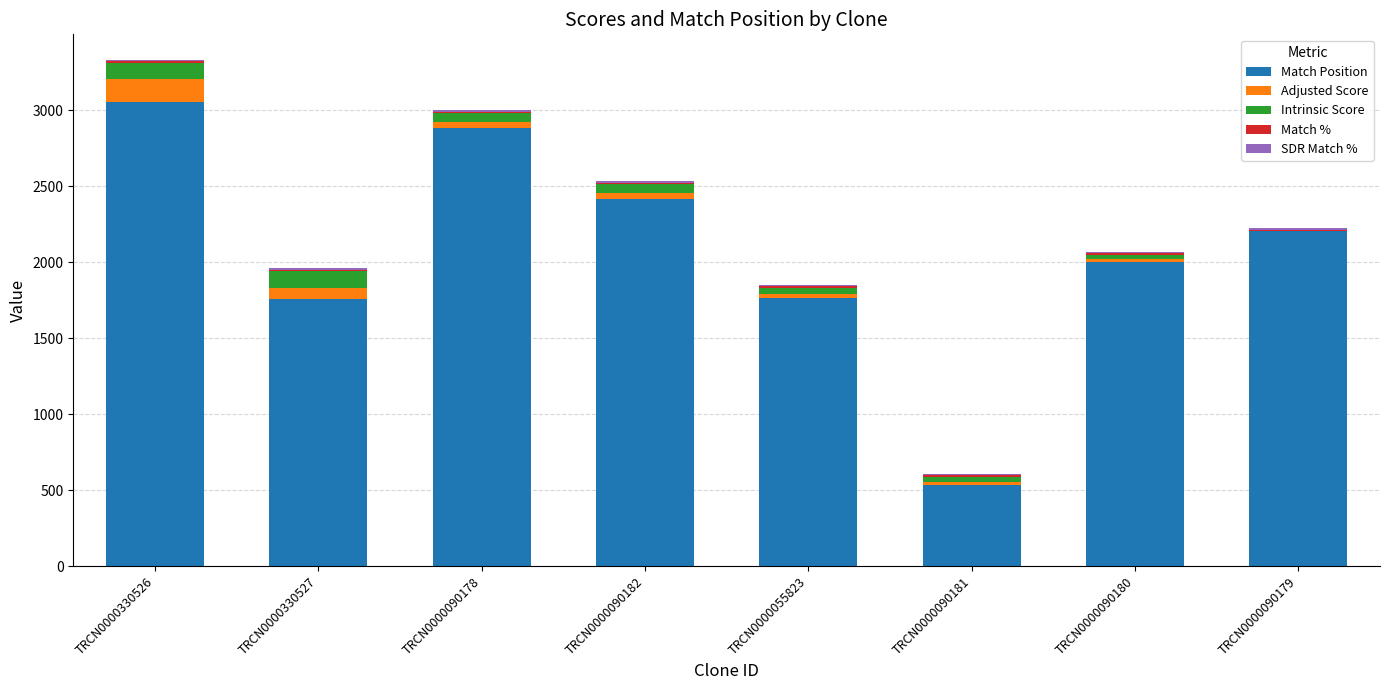

The Match Position series shows 2205.0 at TRCN0000090179. True or false?

True